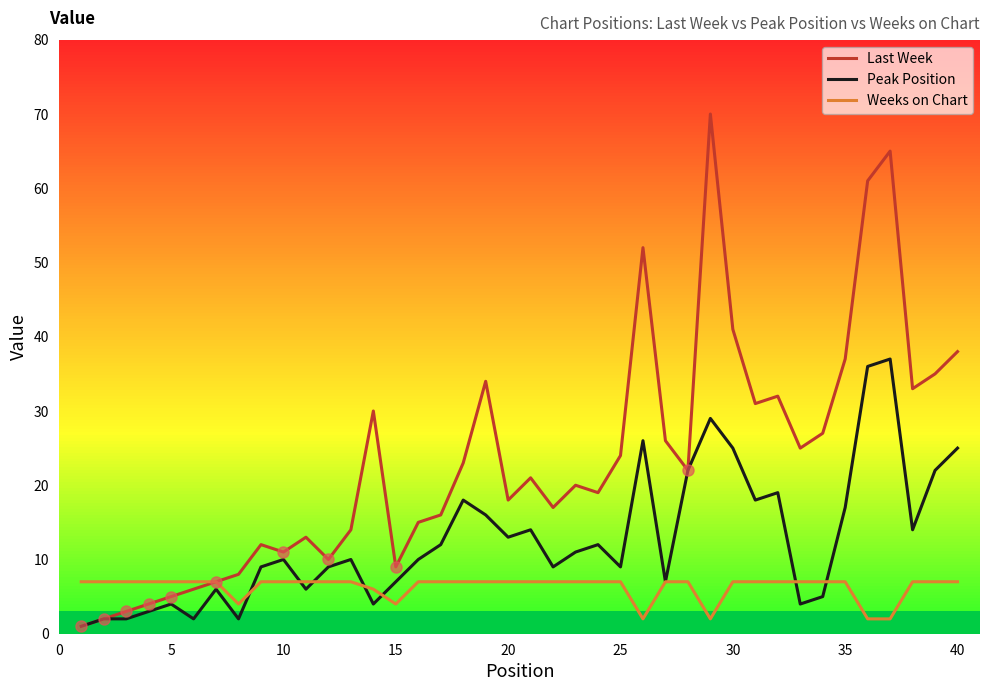

What is the greatest value displayed?

70